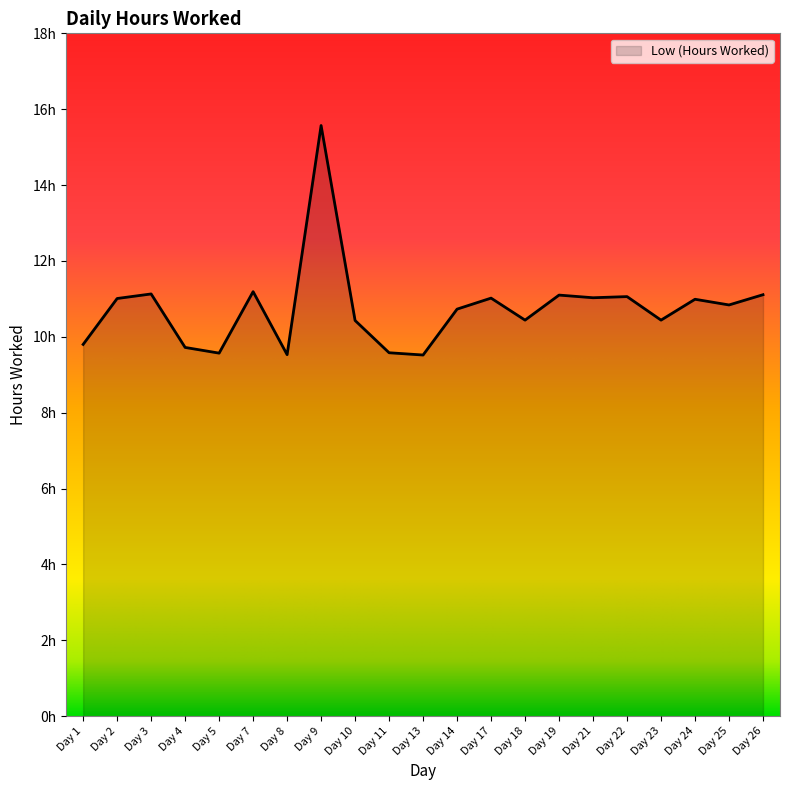

Does the chart have visible grid lines?

No